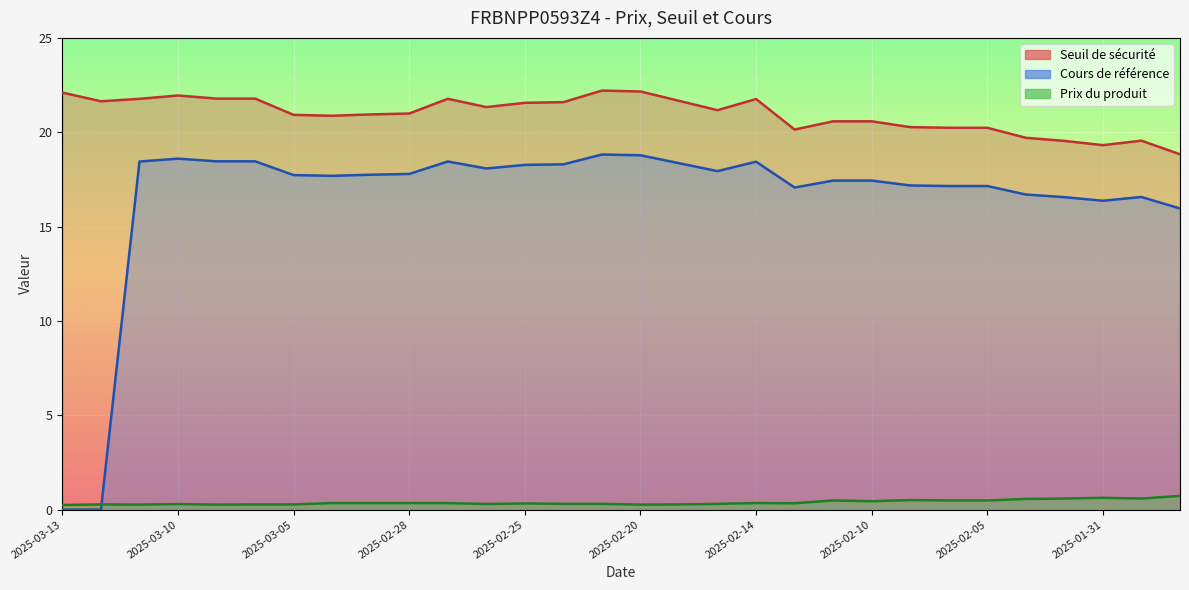

Where is Seuil de sécurité nearest to the value 20?

2025-02-12